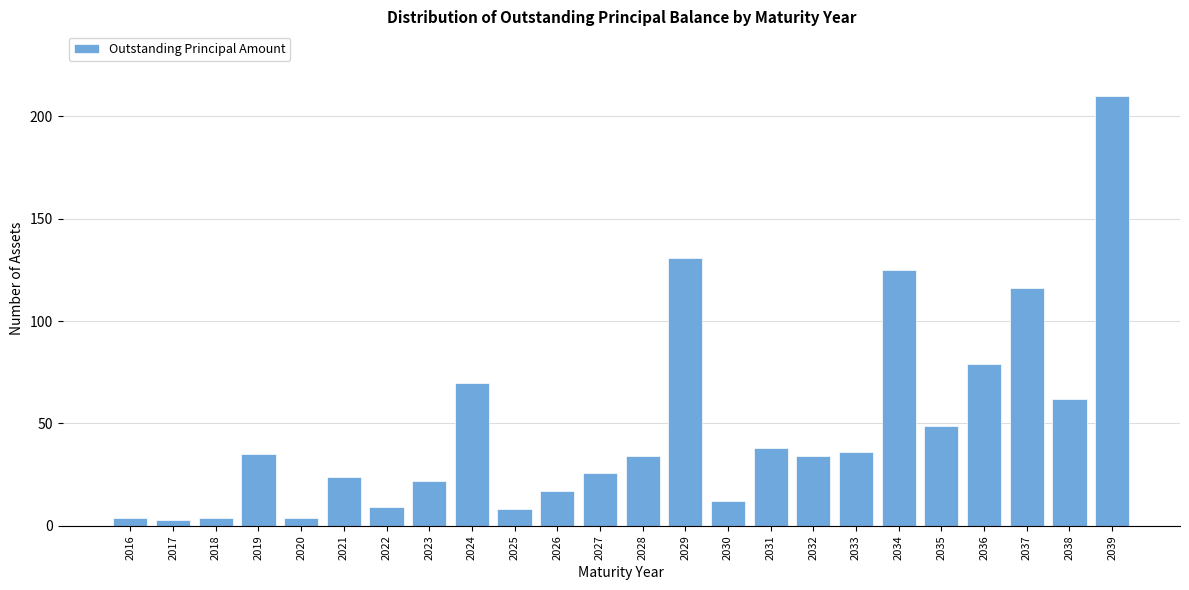

Reading right to left, transcribe all the data shown in this chart.

2039=210	2038=62	2037=116	2036=79	2035=49	2034=125	2033=36	2032=34	2031=38	2030=12	2029=131	2028=34	2027=26	2026=17	2025=8	2024=70	2023=22	2022=9	2021=24	2020=4	2019=35	2018=4	2017=3	2016=4